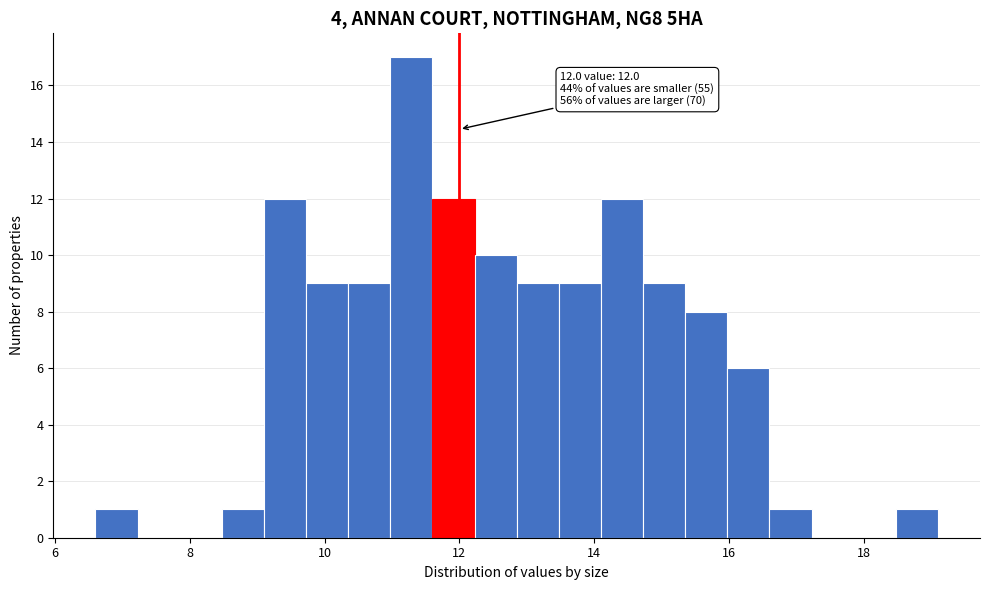

Read against the x-axis, roughly where is the centre of the tallest bar?

11.2